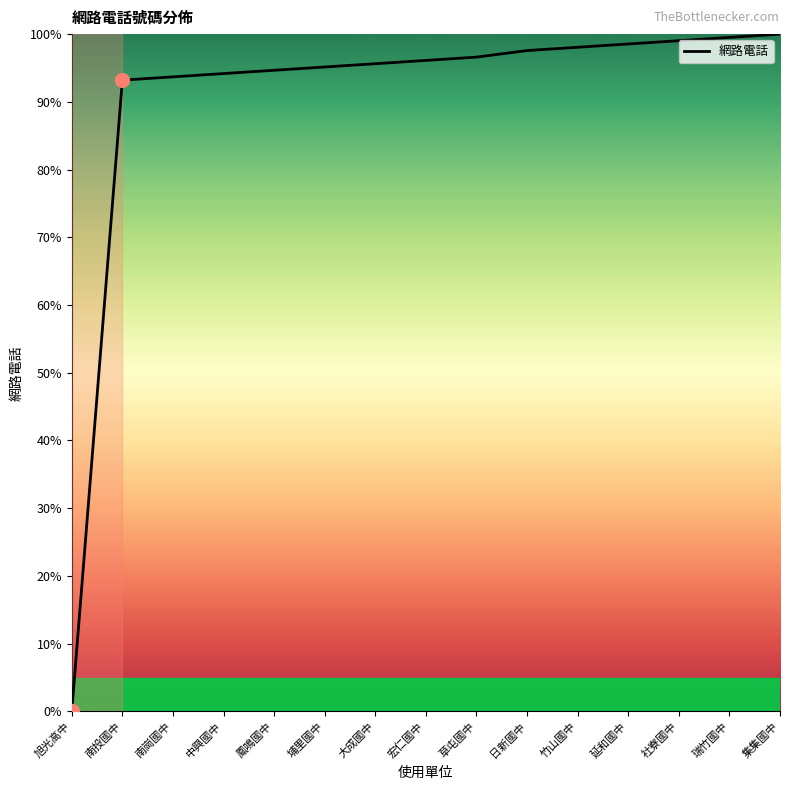

What position from the left is 南投國中?

2